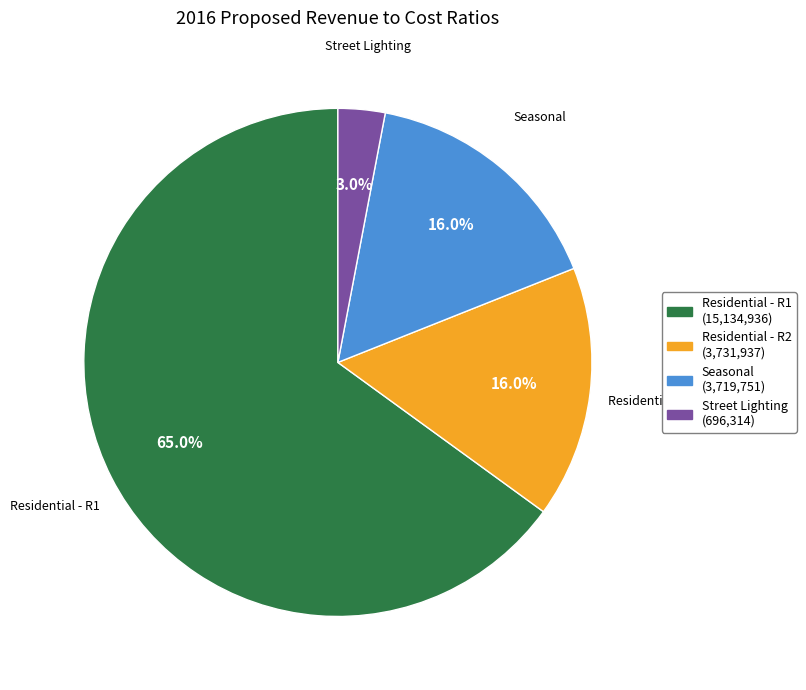

Between Seasonal and Residential - R1, which is larger?

Residential - R1